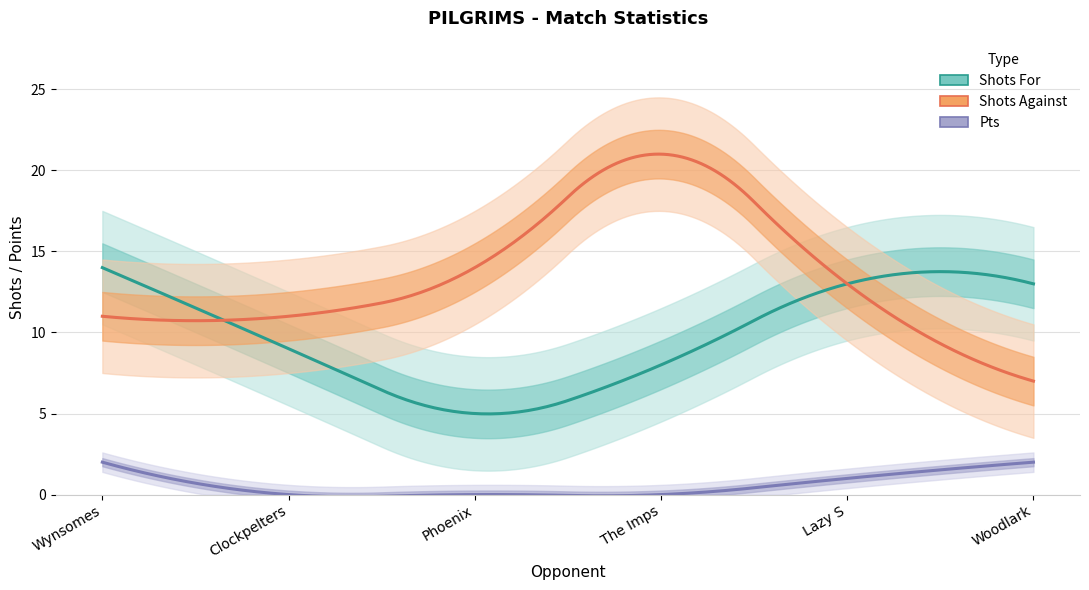

How many categories are shown in the chart?

6